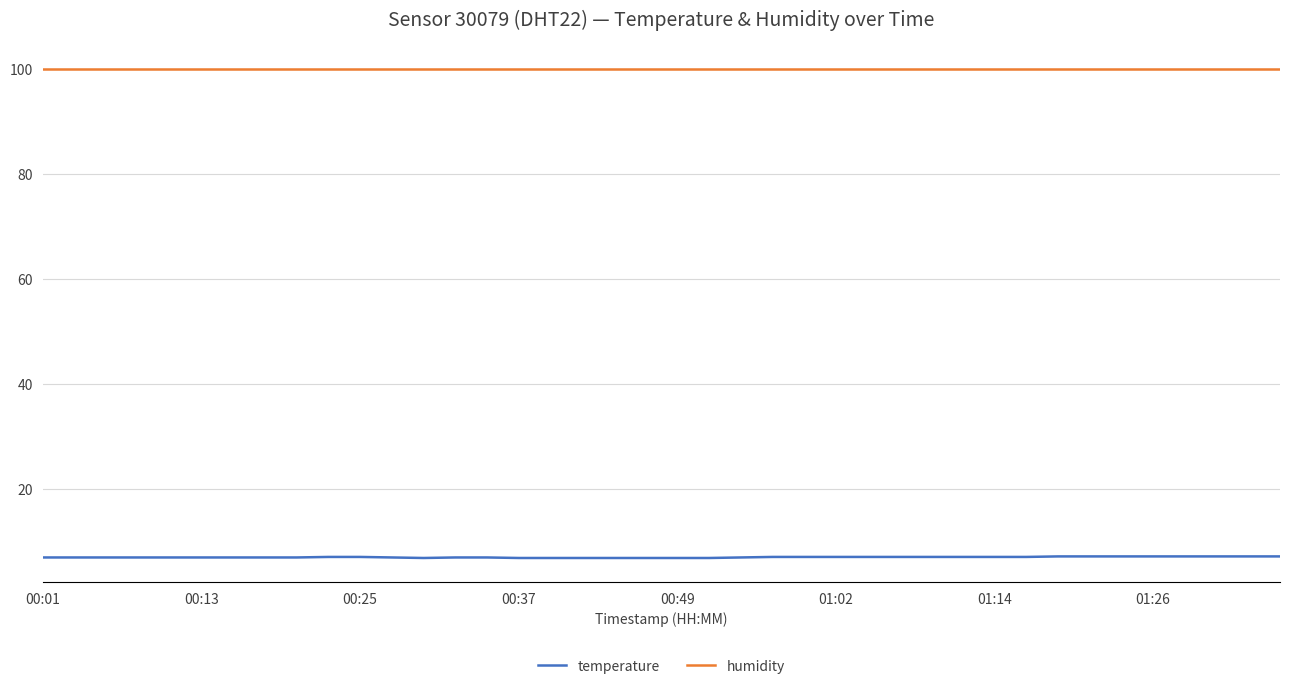

True or false: humidity and temperature intersect in this chart.

False